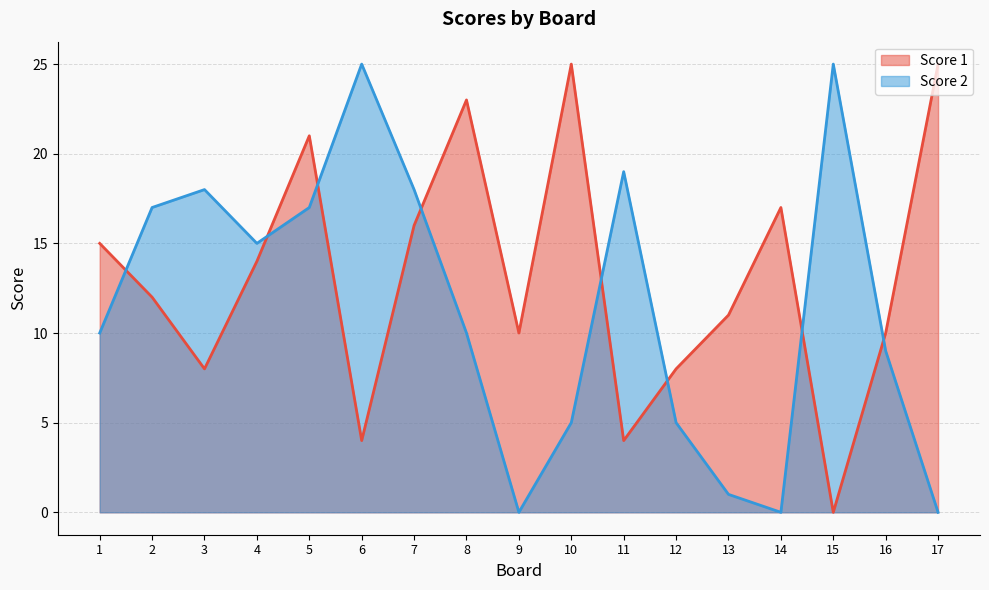

What are all the series names shown in the legend?

Score 1, Score 2